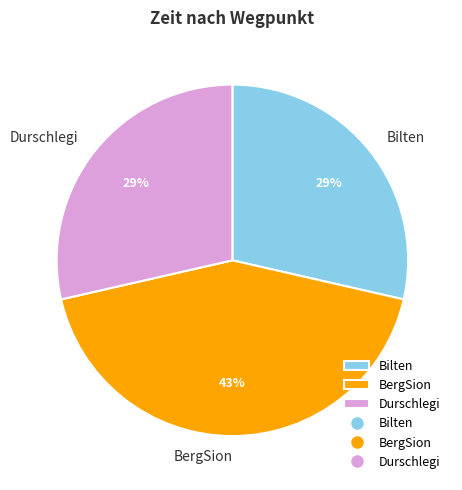

How many segments does this pie chart have?

3